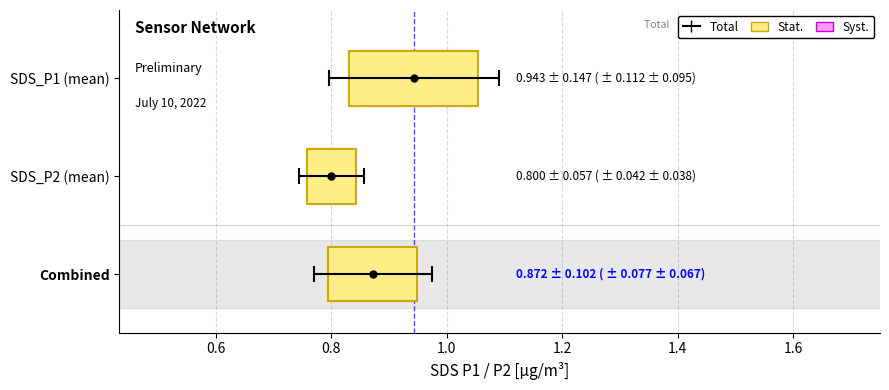

True or false: SDS_P1 and SDS_P2 intersect in this chart.

False